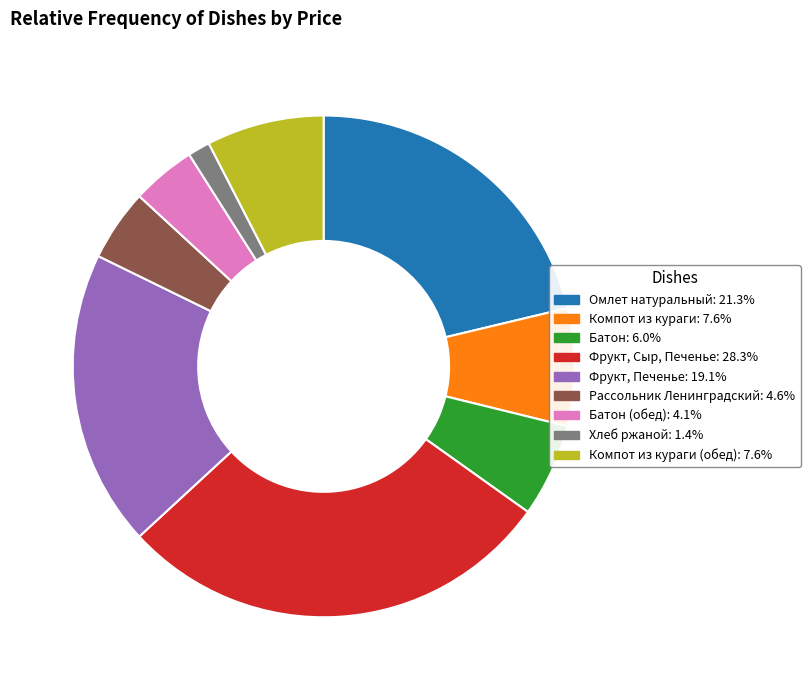

Is there any slice that represents more than half of the pie?

No